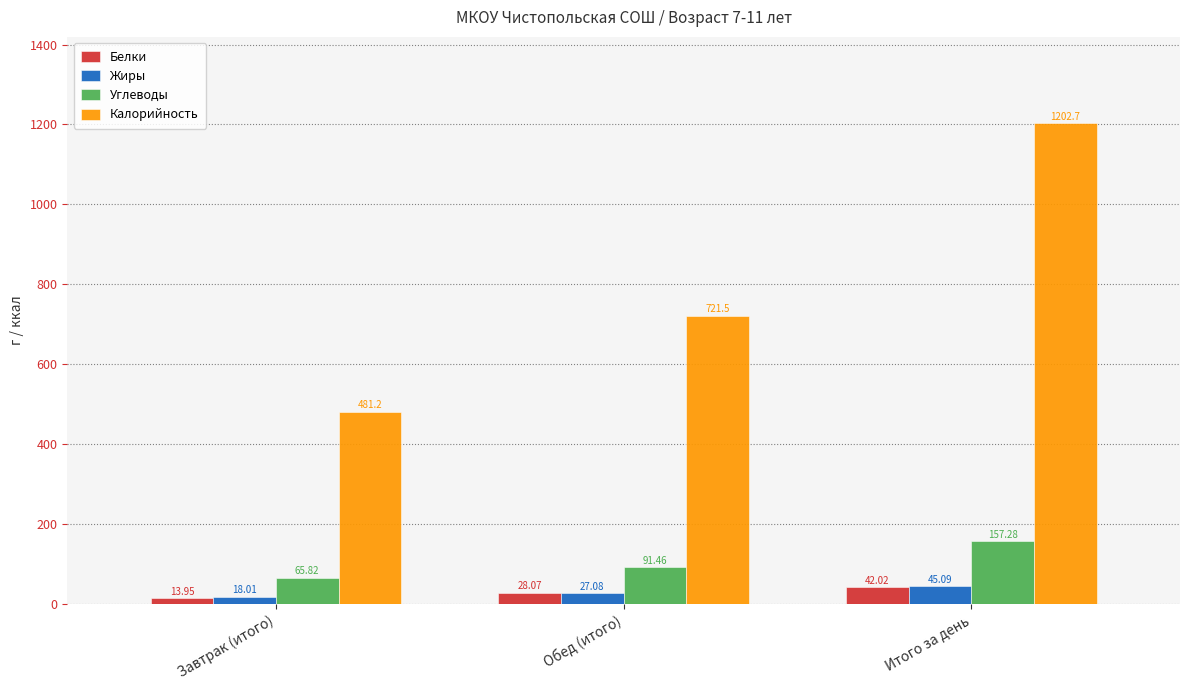

Which category has the highest value across all series?

Итого за день